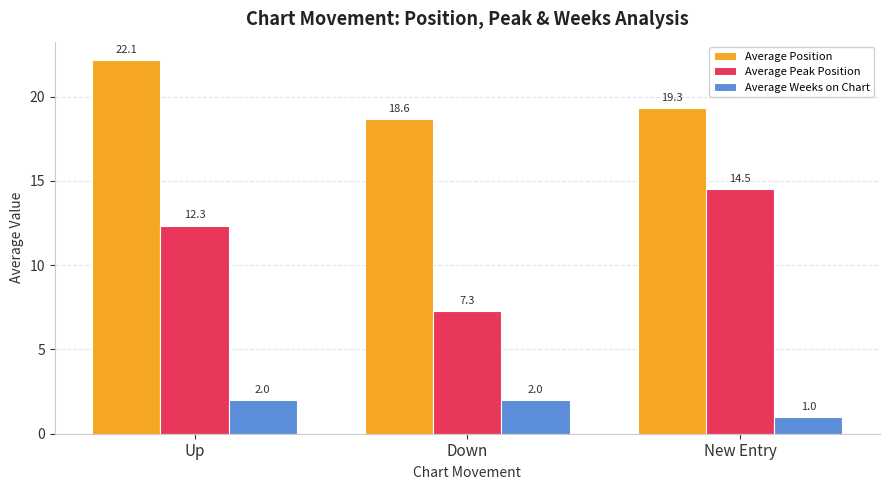

True or false: Average Position has a value of 36.6 at Up.

False